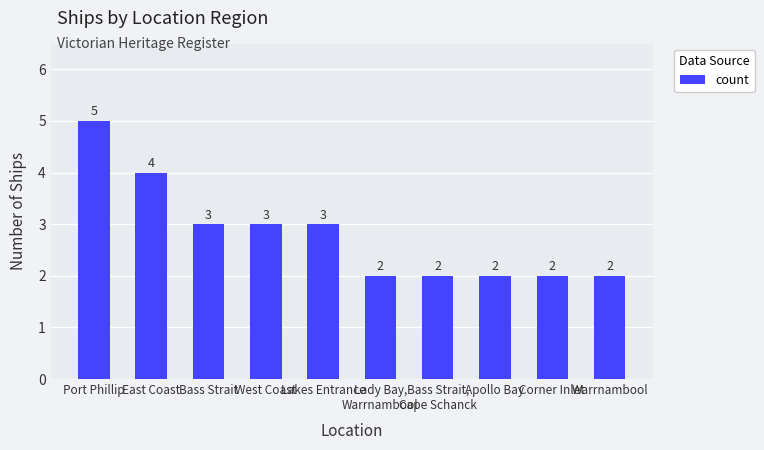

What is the sum of all values?

28